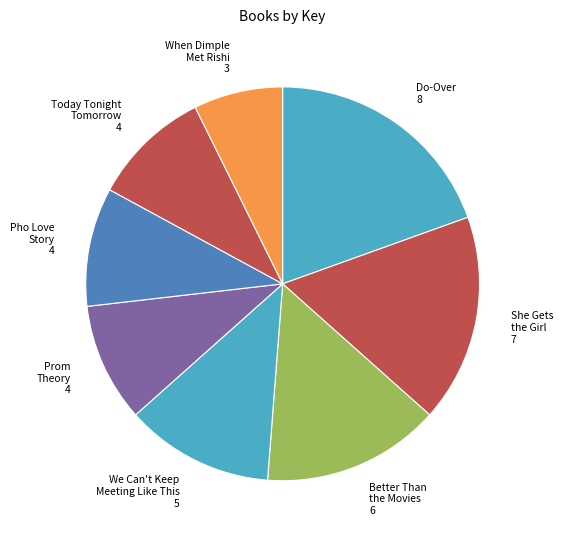

True or false: She Gets the Girl accounts for 5% of the total.

False